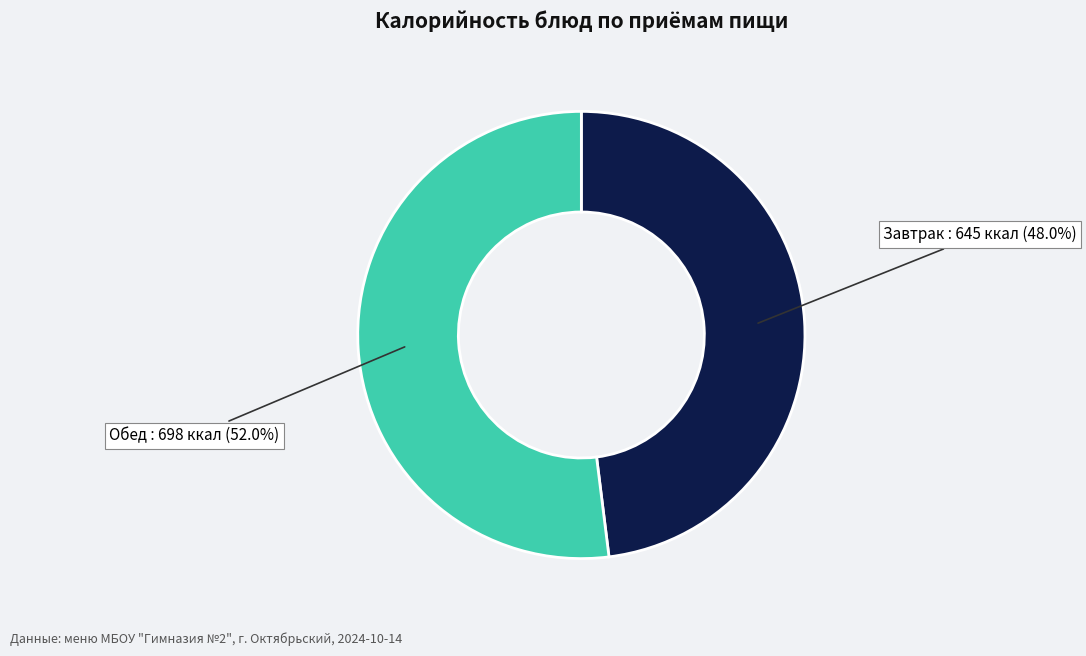

Between Завтрак and Обед, which is larger?

Обед